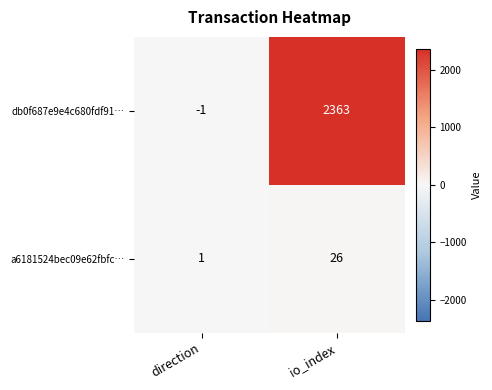

Reading left to right, extract all data points from this chart.

db0f687e9e4c680fdf91…: direction=-1	io_index=2363
a6181524bec09e62fbfc…: direction=1	io_index=26